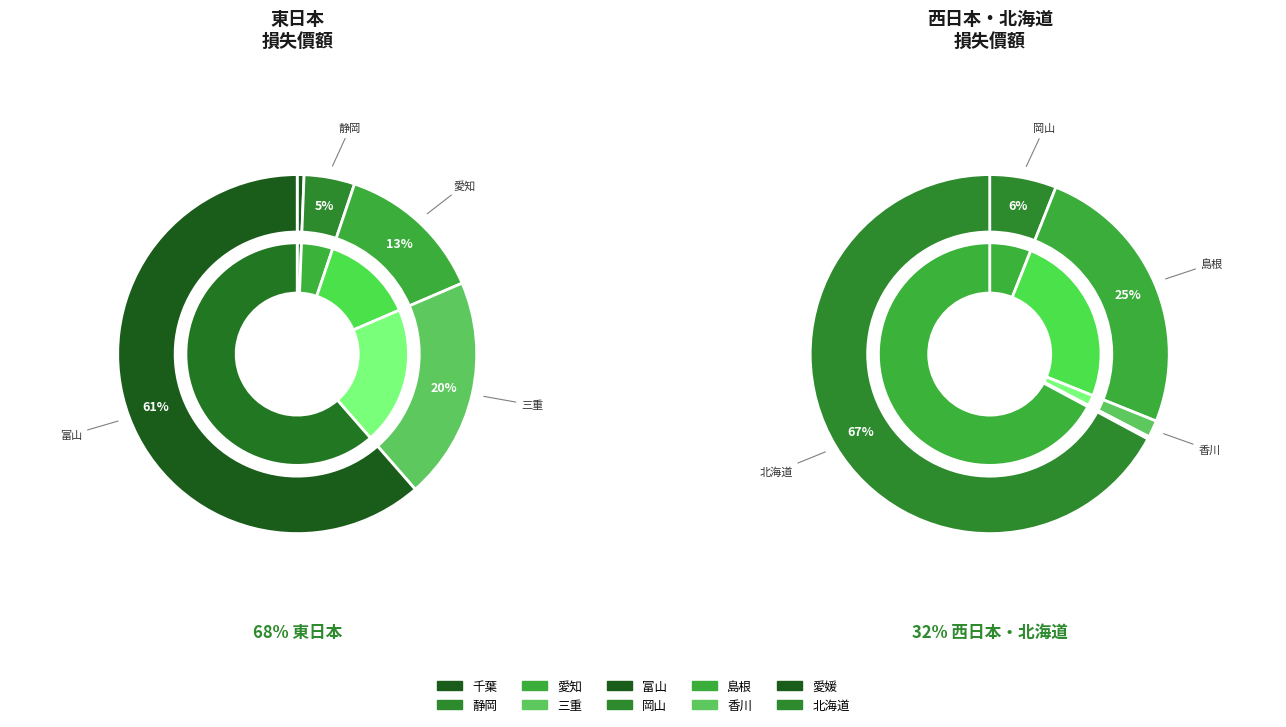

Which has a higher value, 千葉 or 愛媛?

千葉